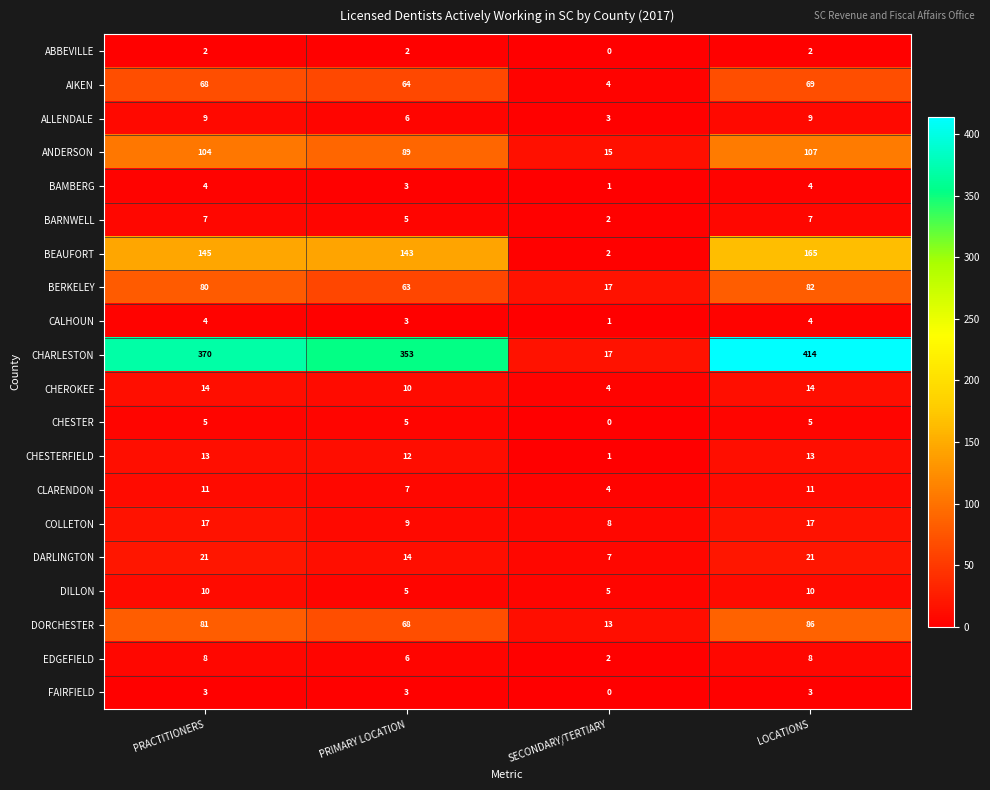

Which series has the largest range (max minus min)?

CHARLESTON